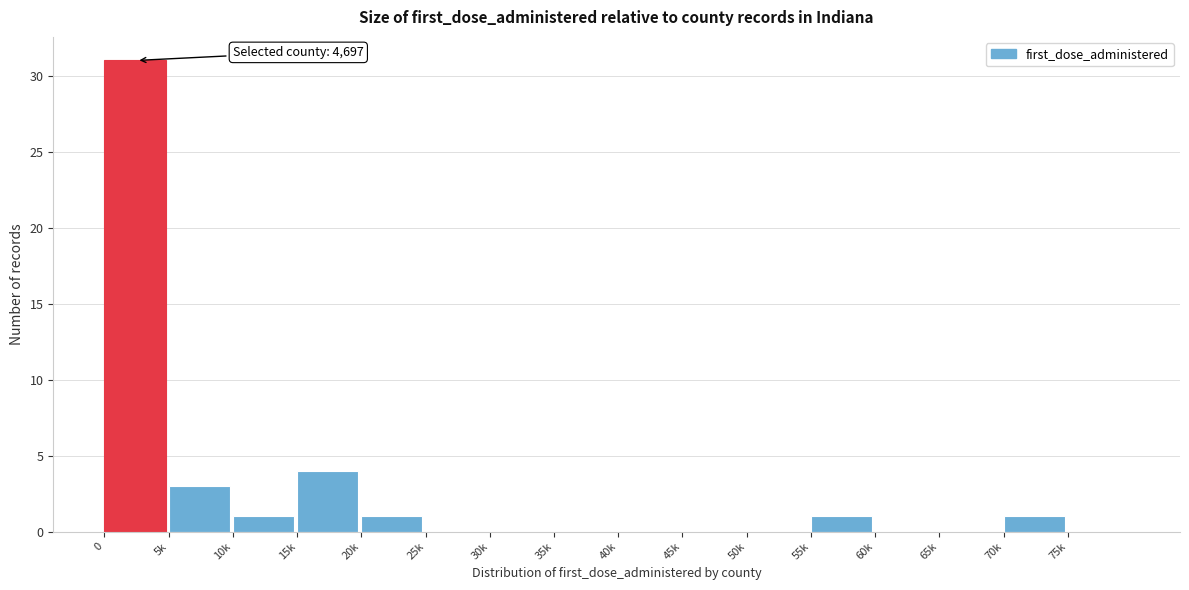

Reading right to left, what are all the values shown in this chart?

75k=0	70k=1	65k=0	60k=0	55k=1	50k=0	45k=0	40k=0	35k=0	30k=0	25k=0	20k=1	15k=4	10k=1	5k=3	0=31